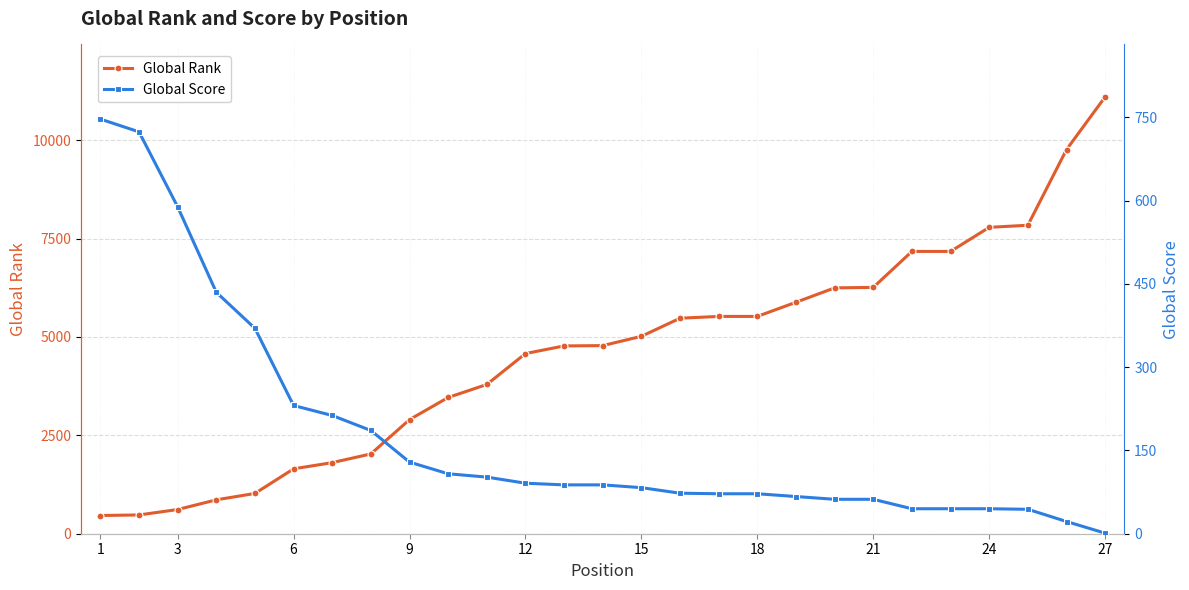

How many lines are shown in the chart?

2